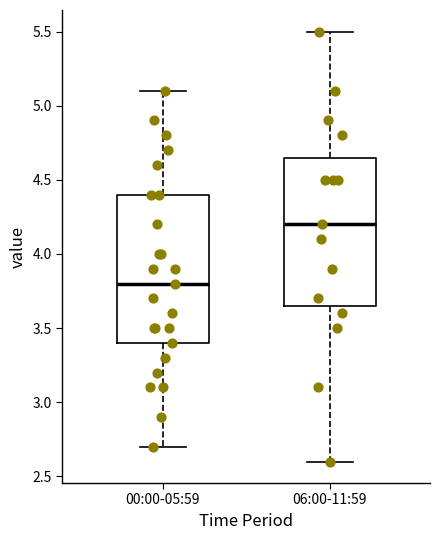

Which box has the lowest median line?

00:00-05:59